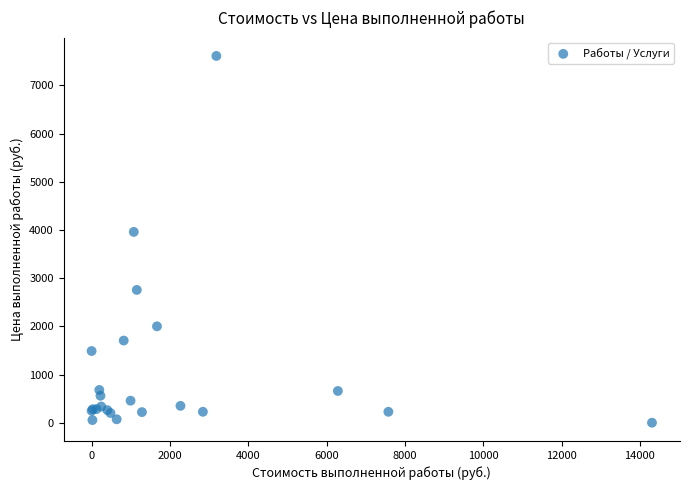

What Y value in the scatter plot is closest to 3807?

3961.2